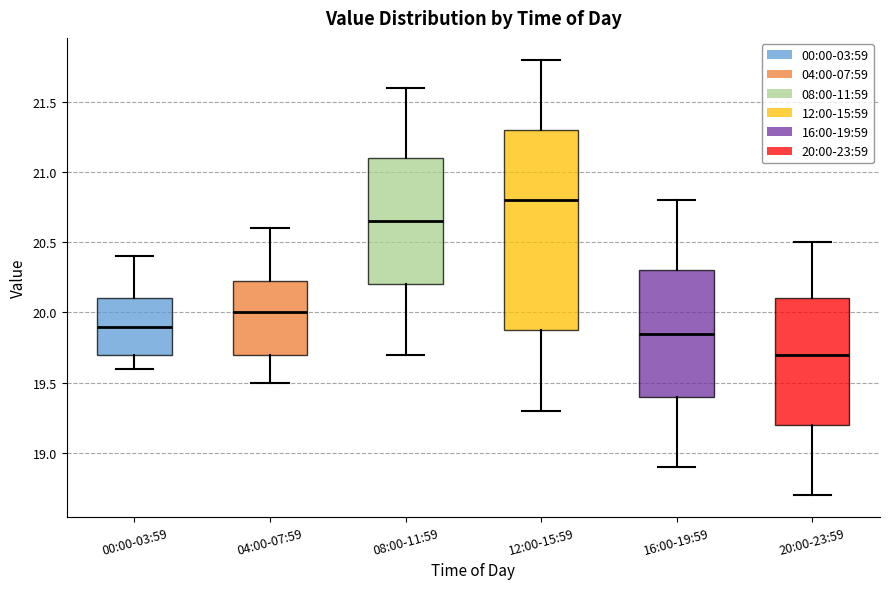

Reading left to right, transcribe this box plot: for each box, give where its median line is, the range the box spans, and where its two whiskers end, as read against the y-axis. The values are not printed on the chart, so give them approximately, as read against the axis.

00:00-03:59: median 19.90, box 19.70 to 20.10, whiskers 19.60 to 20.40
04:00-07:59: median 20.00, box 19.70 to 20.25, whiskers 19.50 to 20.60
08:00-11:59: median 20.65, box 20.20 to 21.10, whiskers 19.70 to 21.60
12:00-15:59: median 20.80, box 19.90 to 21.30, whiskers 19.30 to 21.80
16:00-19:59: median 19.85, box 19.40 to 20.30, whiskers 18.90 to 20.80
20:00-23:59: median 19.70, box 19.20 to 20.10, whiskers 18.70 to 20.50